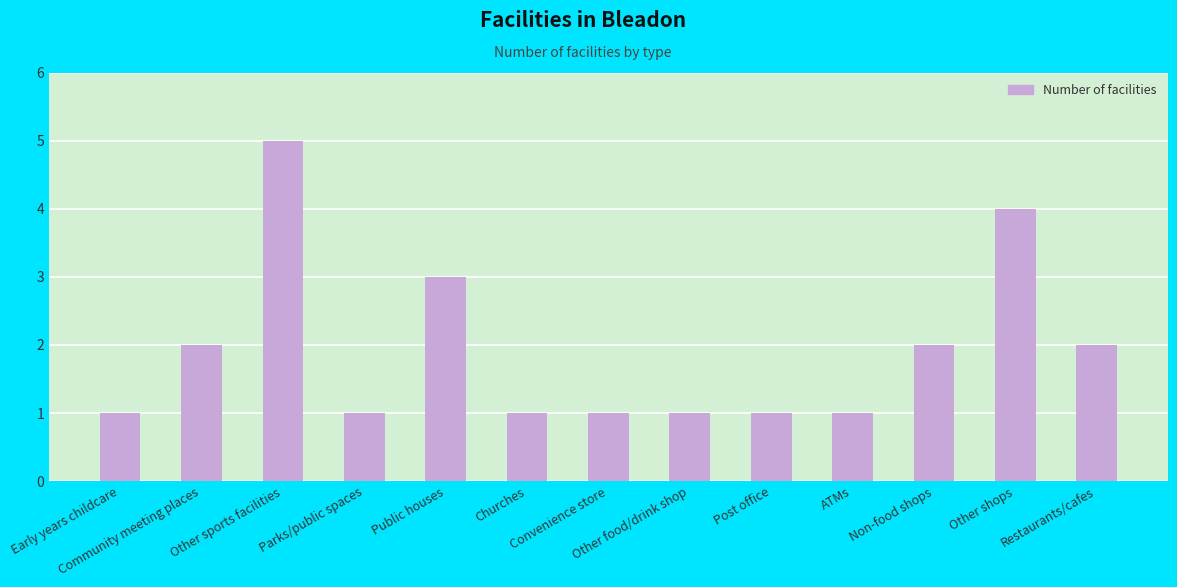

What is the greatest value displayed?

5